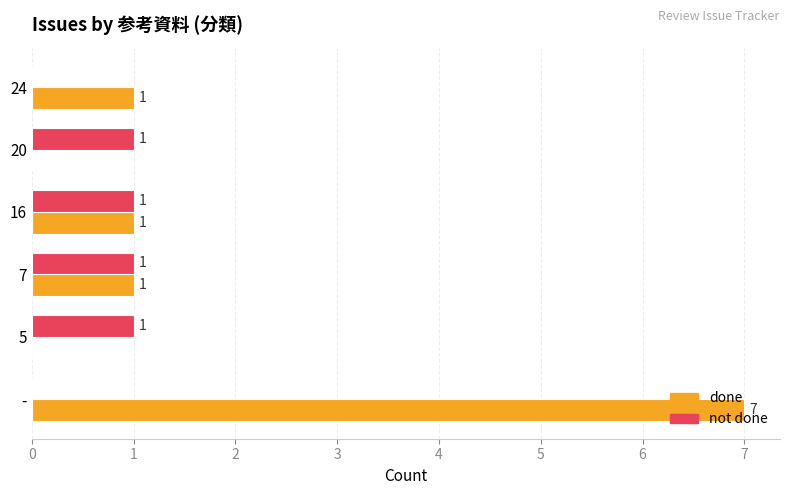

What is the average value of the not done series?

1